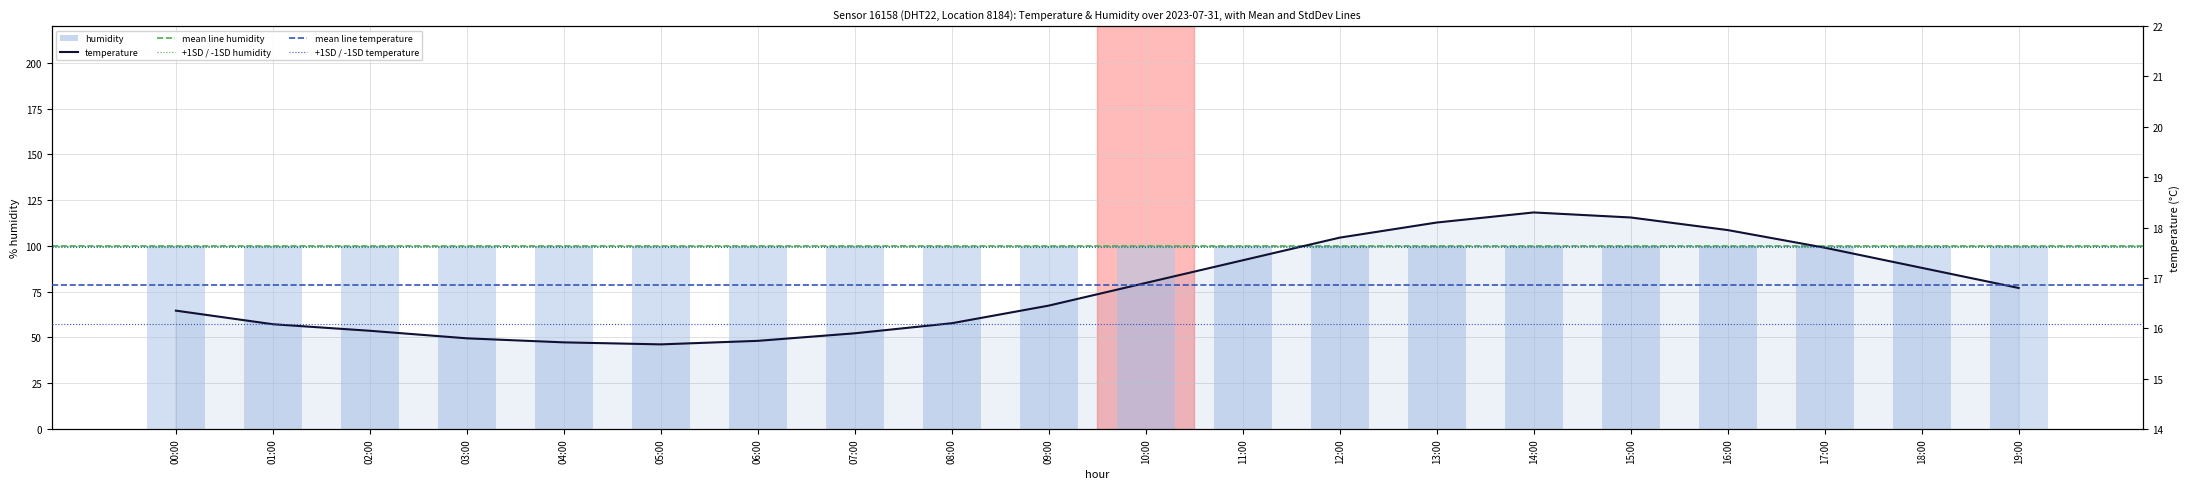

Which label corresponds to the smallest value in the chart?

05:00